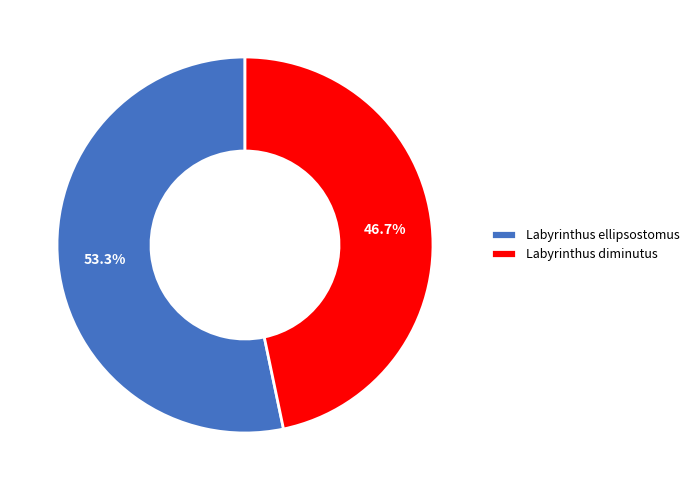

To the nearest percent, what portion does Labyrinthus ellipsostomus represent?

53%